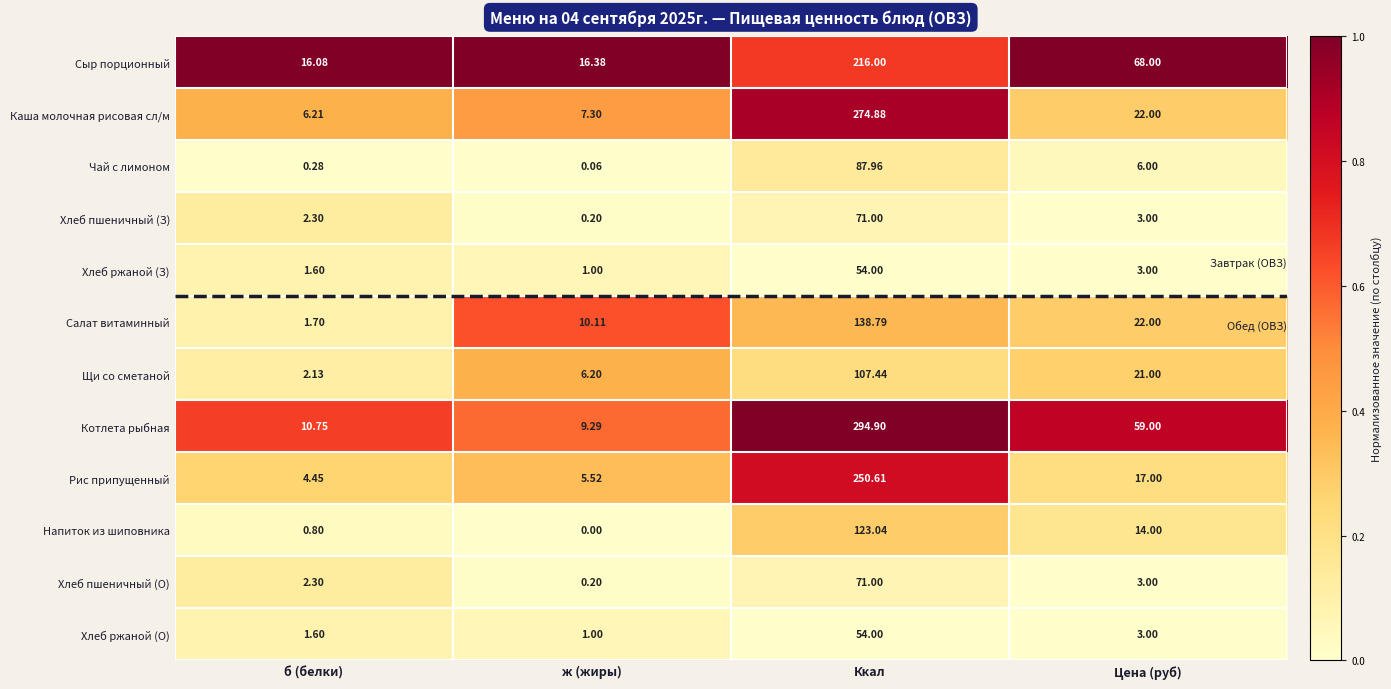

What is the total value across all series at Цена (руб)?

241.0